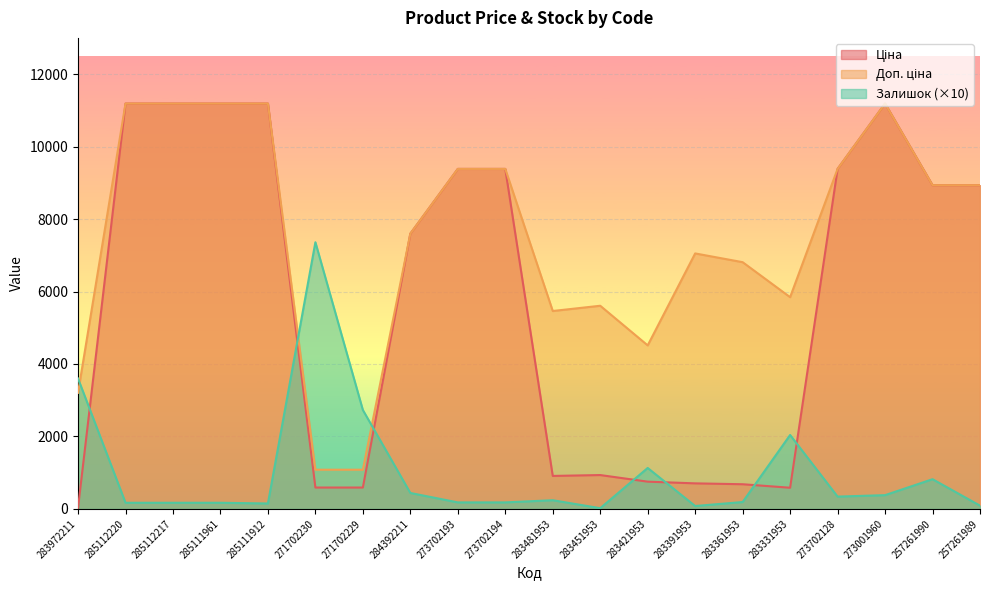

Reading left to right, extract all data points from this chart.

Ціна: 283972211=32.0	285112220=11188.2	285112217=11188.2	285111961=11188.2	285111912=11188.2	271702230=589.9	271702229=589.9	284392211=7596.5	273702193=9384.0	273702194=9384.0	283481953=910.4	283451953=934.5	283421953=752.2	283391953=705.1	283361953=681.0	283331953=584.4	273702128=9384.0	273001960=11188.2	257261990=8934.1	257261989=8934.1
Доп. ціна: 283972211=3205.0	285112220=11188.2	285112217=11188.2	285111961=11188.2	285111912=11188.2	271702230=1081.7	271702229=1081.7	284392211=7596.5	273702193=9384.0	273702194=9384.0	283481953=5462.3	283451953=5607.2	283421953=4513.3	283391953=7051.3	283361953=6809.8	283331953=5843.9	273702128=9384.0	273001960=11188.2	257261990=8934.1	257261989=8934.1
Залишок: 283972211=3600.0	285112220=170.0	285112217=170.0	285111961=170.0	285111912=150.0	271702230=7360.0	271702229=2730.0	284392211=440.0	273702193=180.0	273702194=180.0	283481953=240.0	283451953=20.0	283421953=1130.0	283391953=80.0	283361953=190.0	283331953=2040.0	273702128=340.0	273001960=380.0	257261990=820.0	257261989=90.0